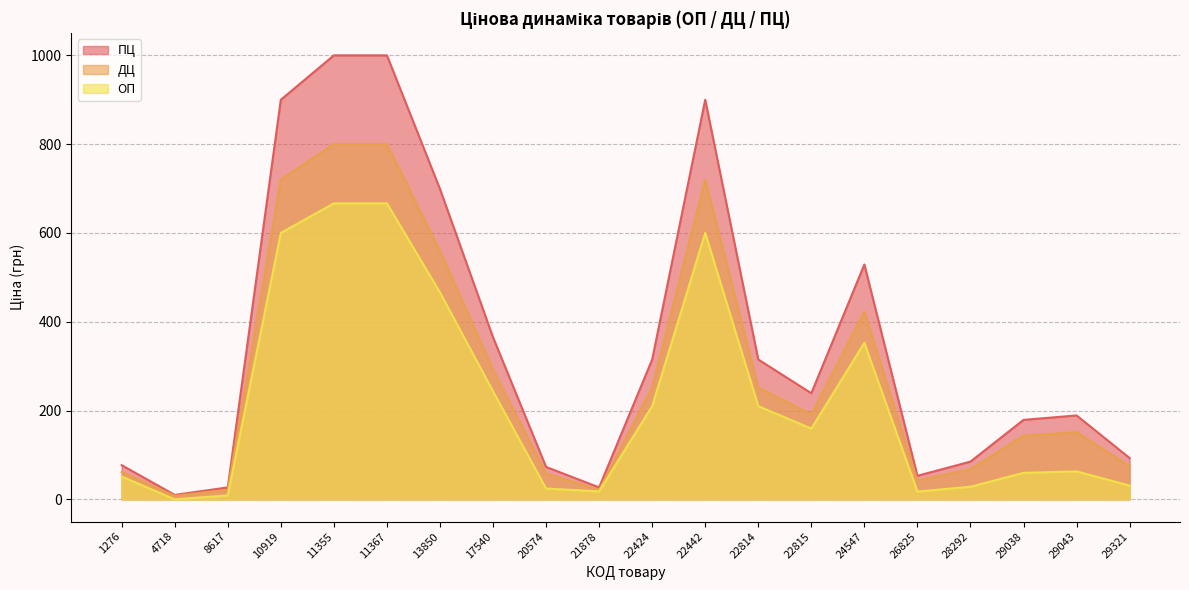

What are all the series names shown in the legend?

ПЦ, ДЦ, ОП